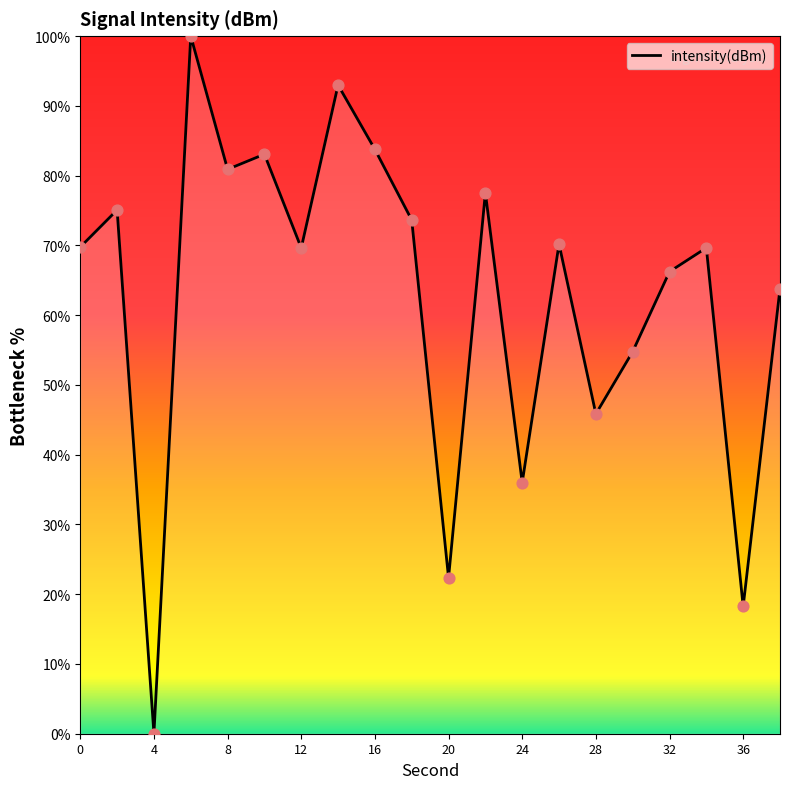

What is the greatest value displayed?

100.0